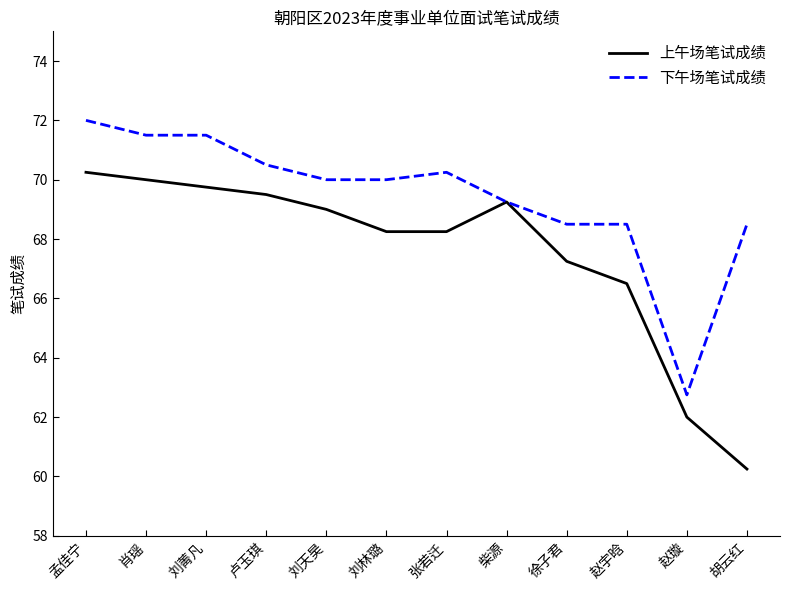

What position from the right is 刘林璐?

7